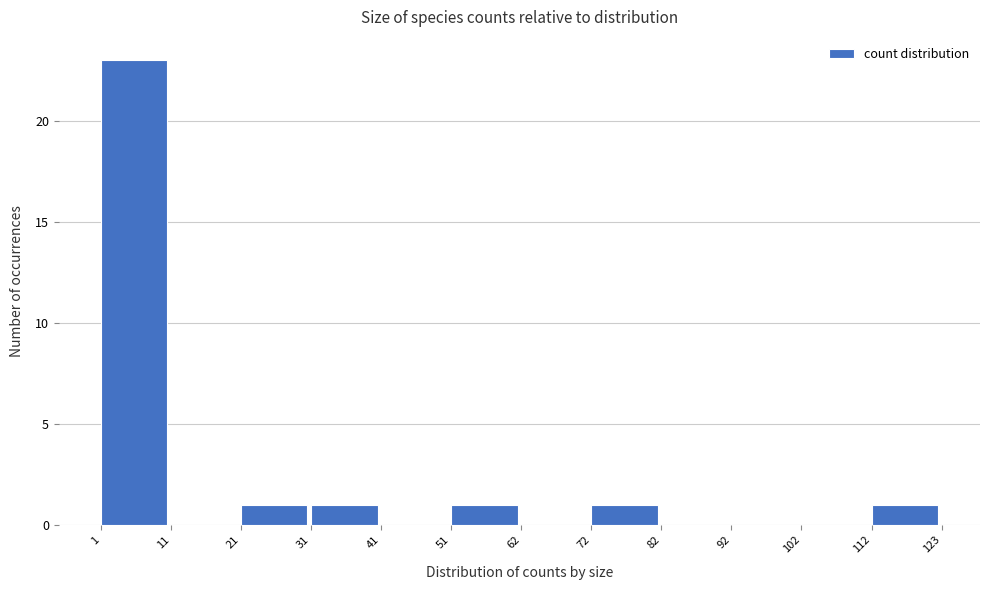

Over which range of the x-axis is the bar tallest?

1 to 11